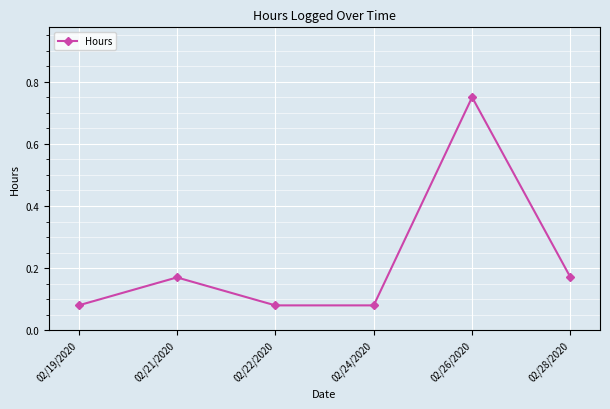

Count the values in the range 0 to 1.

6